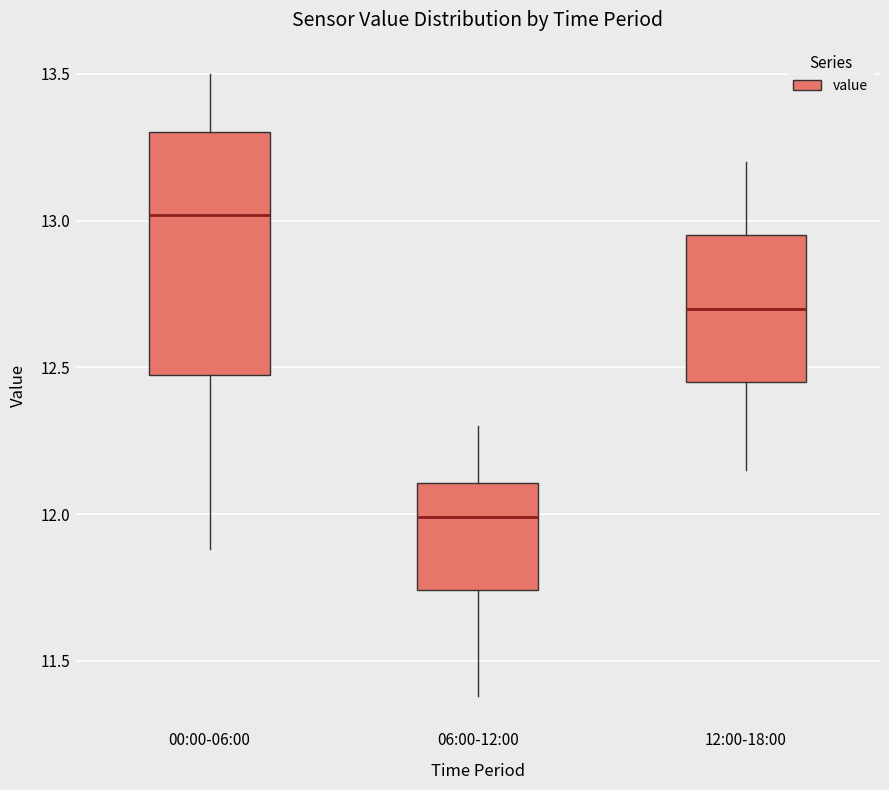

Which box's median line is the lowest?

06:00-12:00